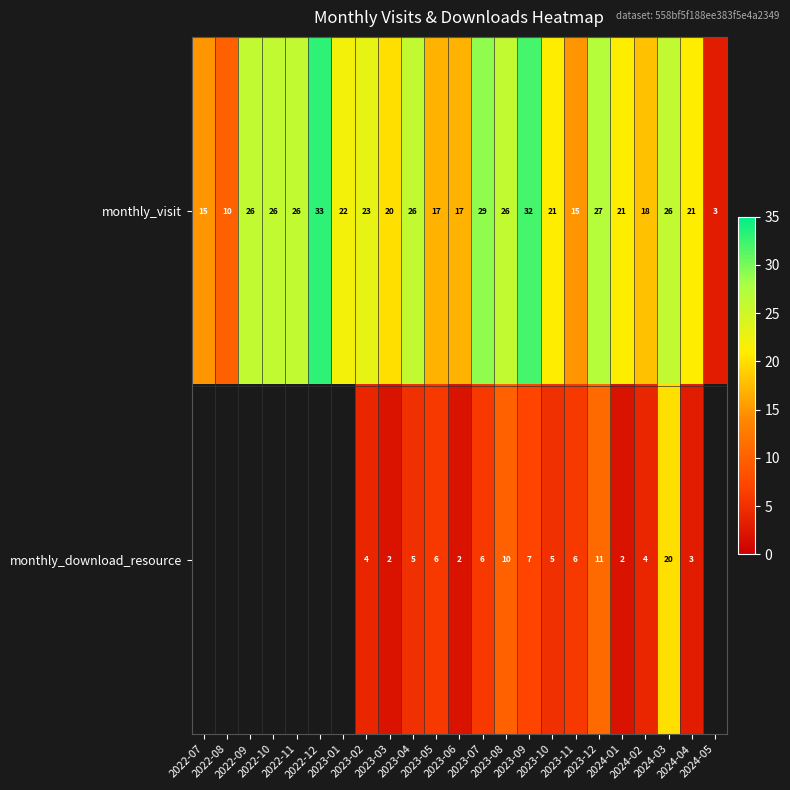

What is the average value of the monthly_visit series?

22